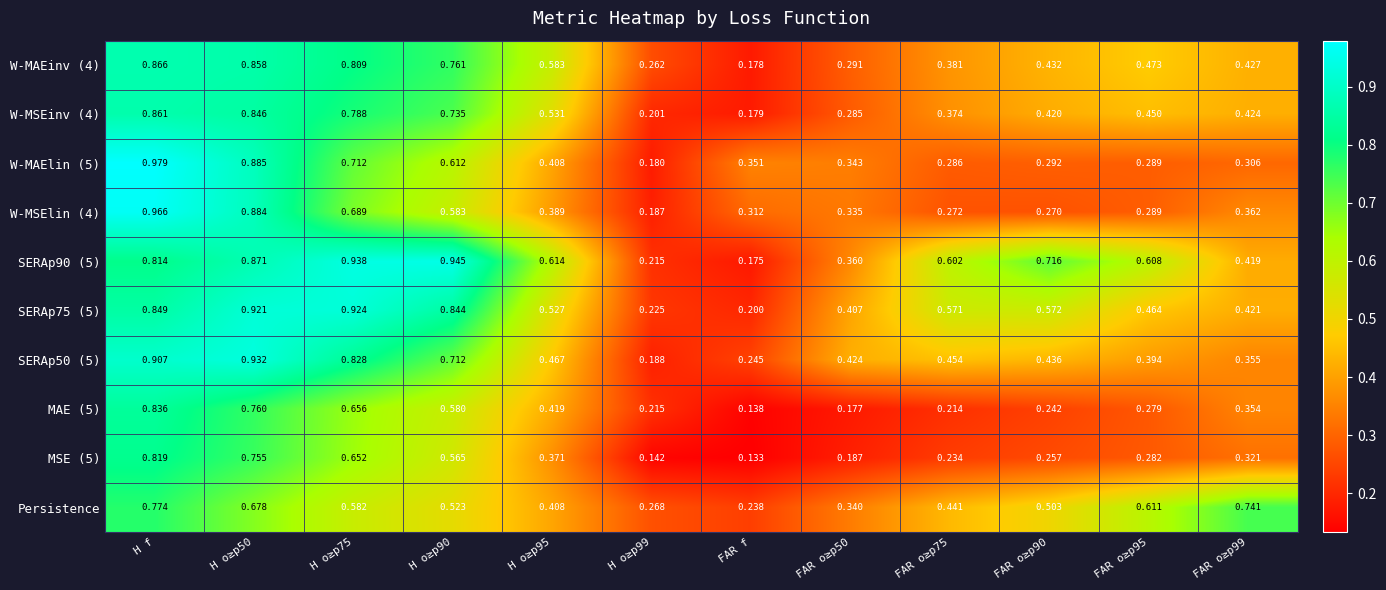

At how many categories does at least one series exceed 0?

12